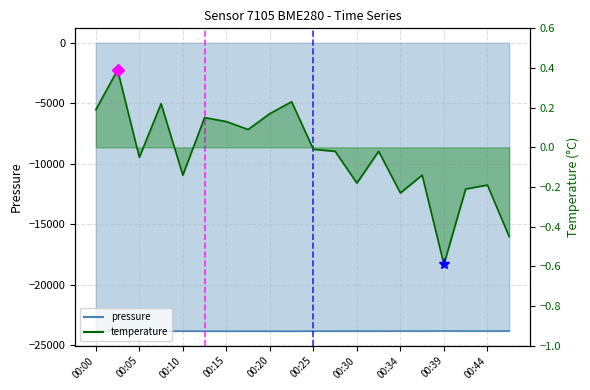

In pressure, how many points are higher than both neighbors (excluding endpoints)?

6